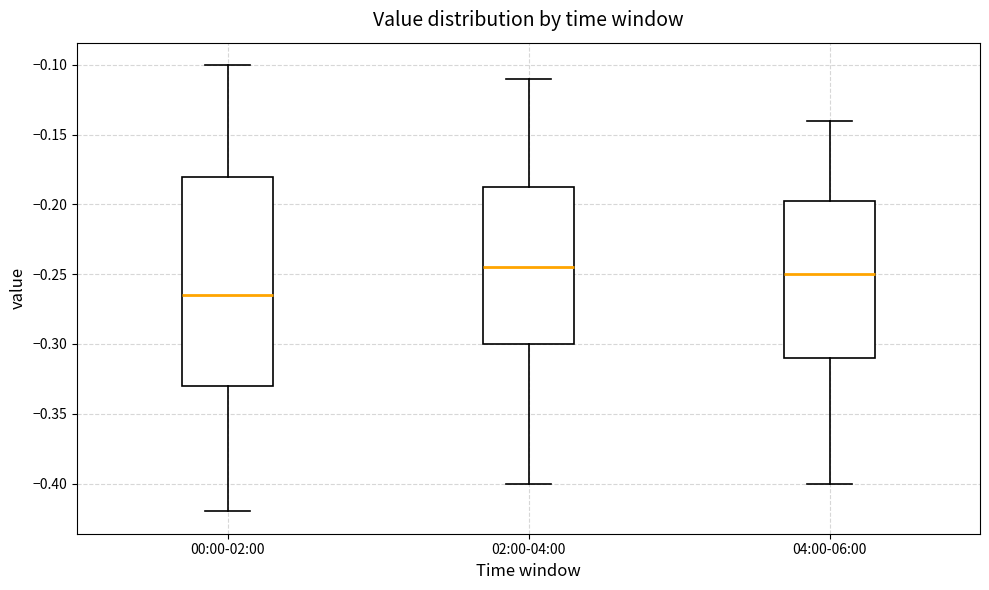

Reading left to right, read every box against the y-axis: the position of its median line, the range the box covers, and the ends of its whiskers. The values are not printed on the chart, so give them approximately, as read against the axis.

00:00-02:00: median -0.265, box -0.330 to -0.180, whiskers -0.420 to -0.100
02:00-04:00: median -0.245, box -0.300 to -0.185, whiskers -0.400 to -0.110
04:00-06:00: median -0.250, box -0.310 to -0.195, whiskers -0.400 to -0.140